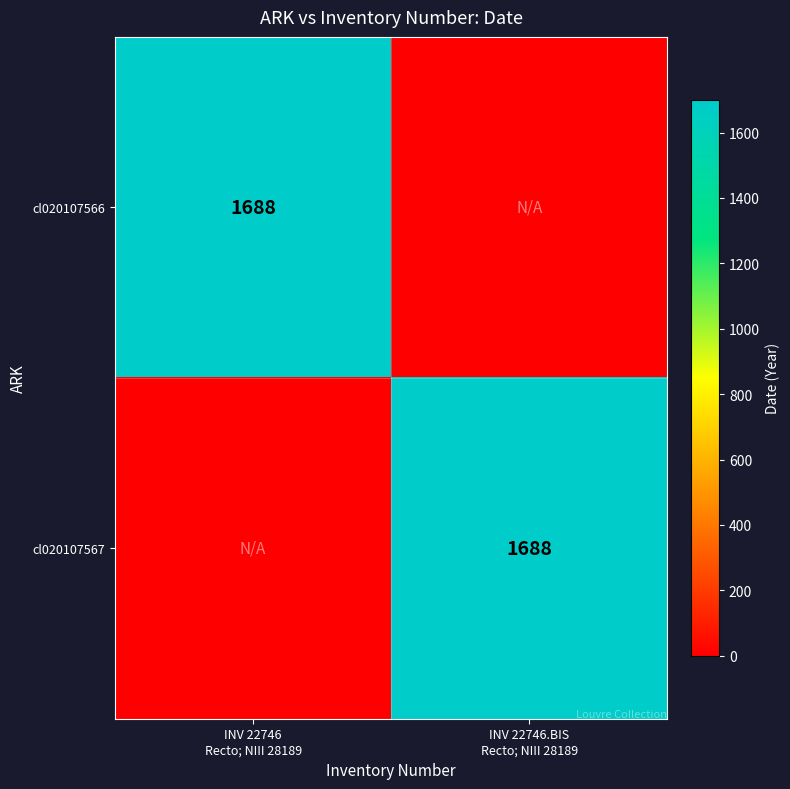

Which series has the largest total across all categories?

cl020107566